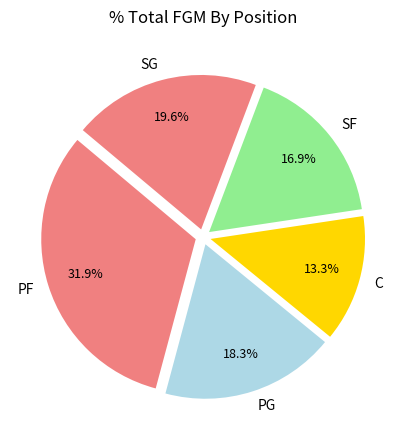

Rank the categories by value from lowest to highest.

C, SF, PG, SG, PF